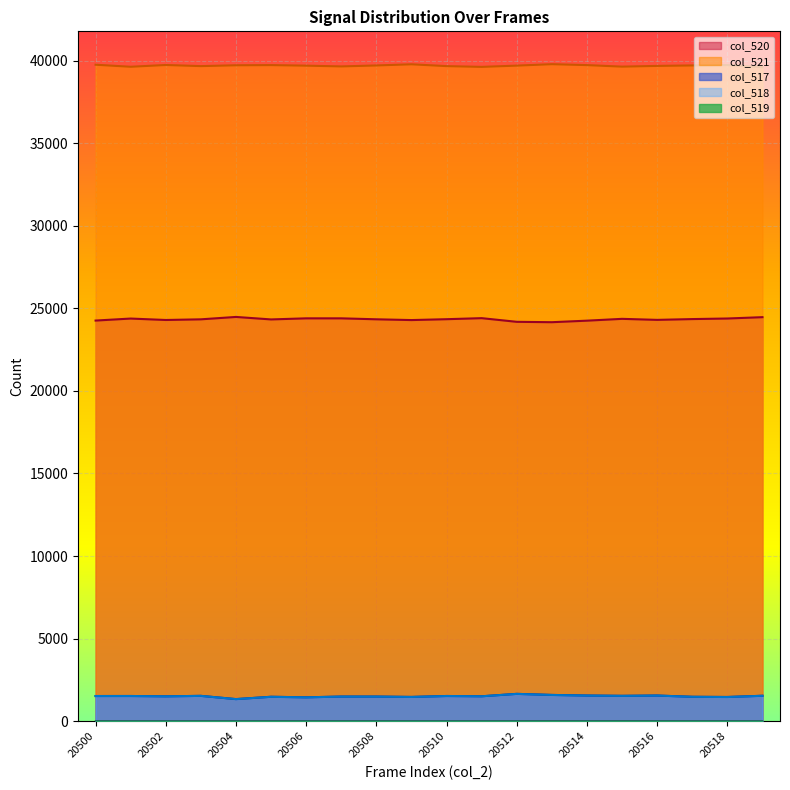

Which has a higher value, 20516 or 20519?

20516